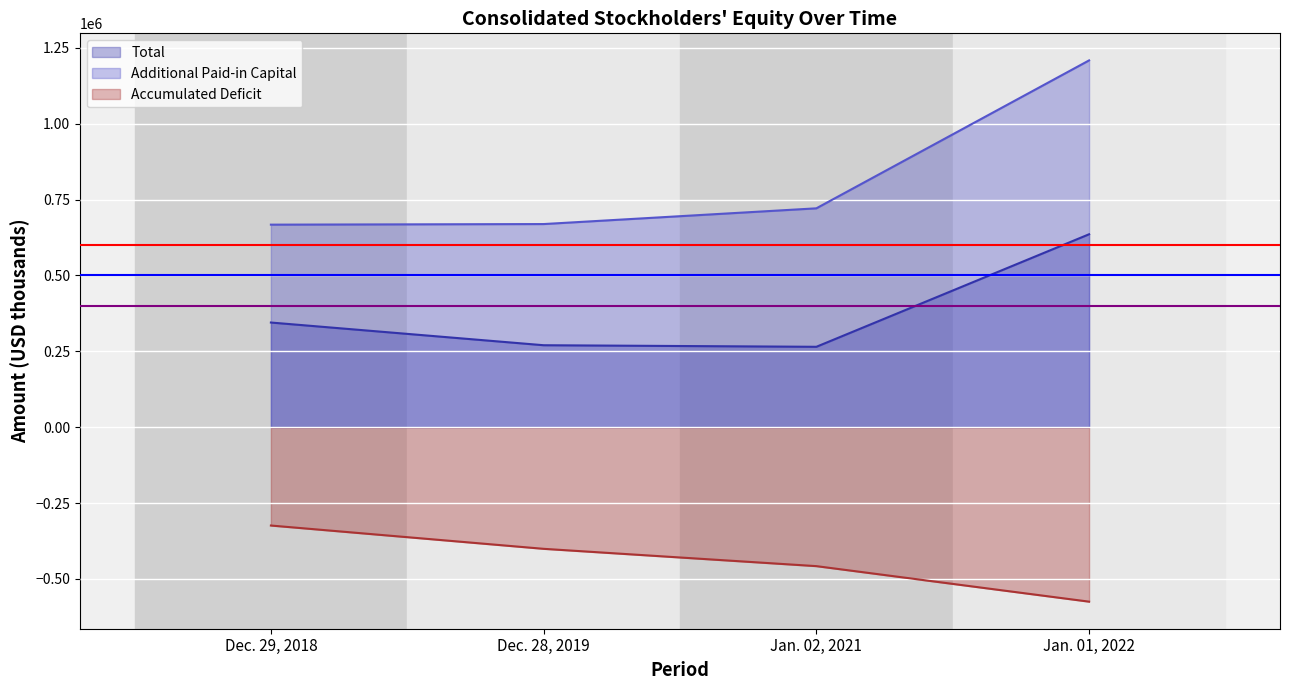

What are all the series names shown in the legend?

Total, Additional Paid-in Capital, Accumulated Deficit